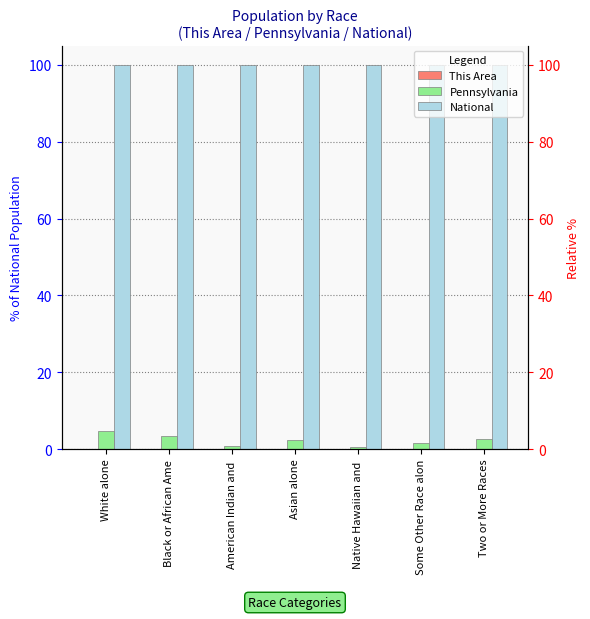

Where does the Pennsylvania series first go above 2?

White alone